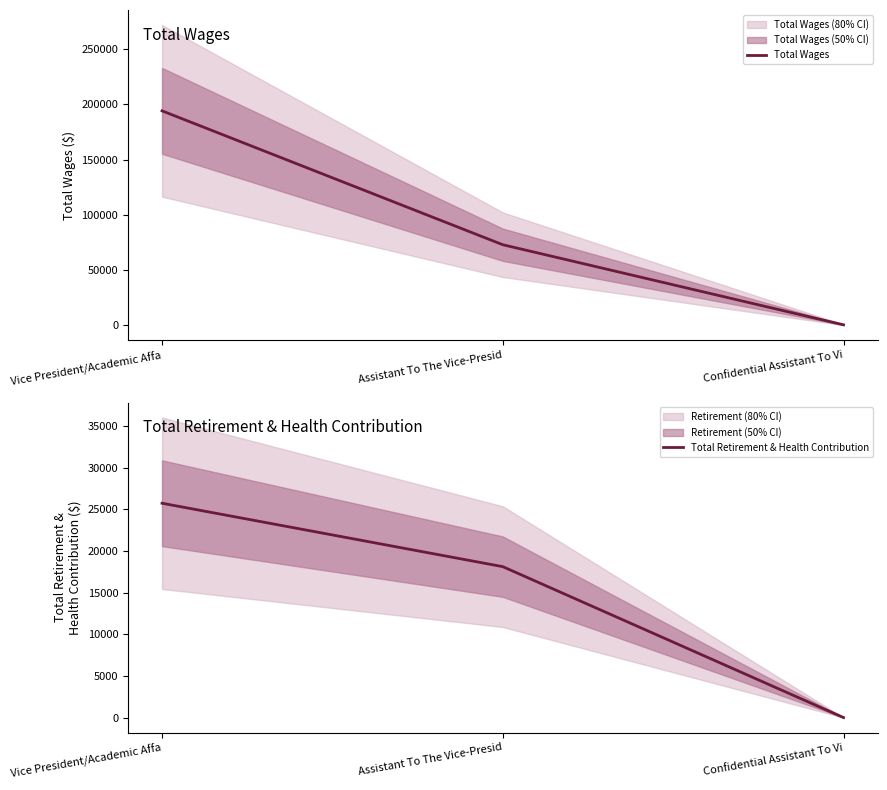

How many lines are shown in the chart?

2